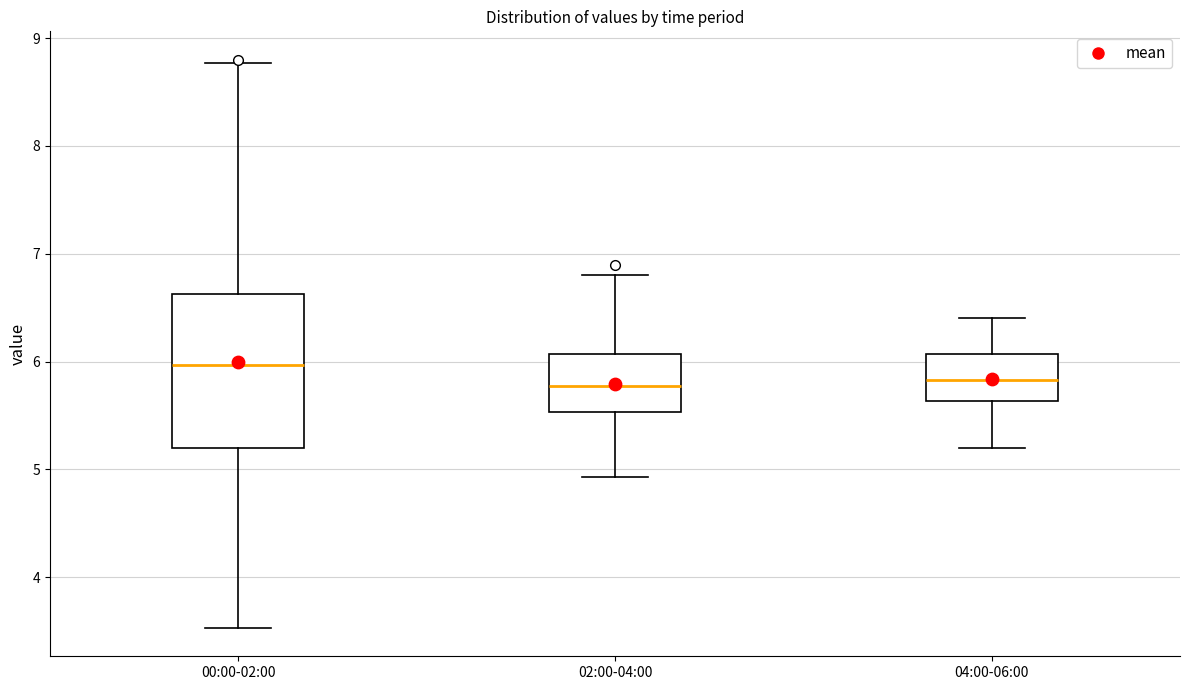

Reading left to right, transcribe this box plot: for each box, give where its median line is, the range the box spans, and where its two whiskers end, as read against the y-axis. The values are not printed on the chart, so give them approximately, as read against the axis.

00:00-02:00: median 6.0, box 5.2 to 6.6, whiskers 3.5 to 8.8
02:00-04:00: median 5.8, box 5.5 to 6.1, whiskers 4.9 to 6.8
04:00-06:00: median 5.8, box 5.6 to 6.1, whiskers 5.2 to 6.4